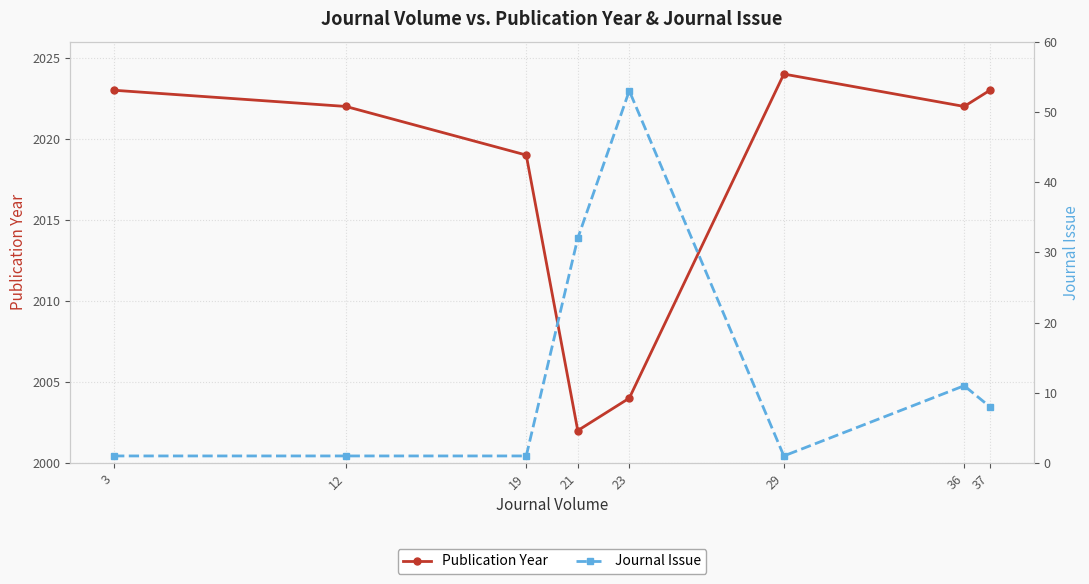

Rank the series at 37 from highest to lowest value.

Publication Year, Journal Issue